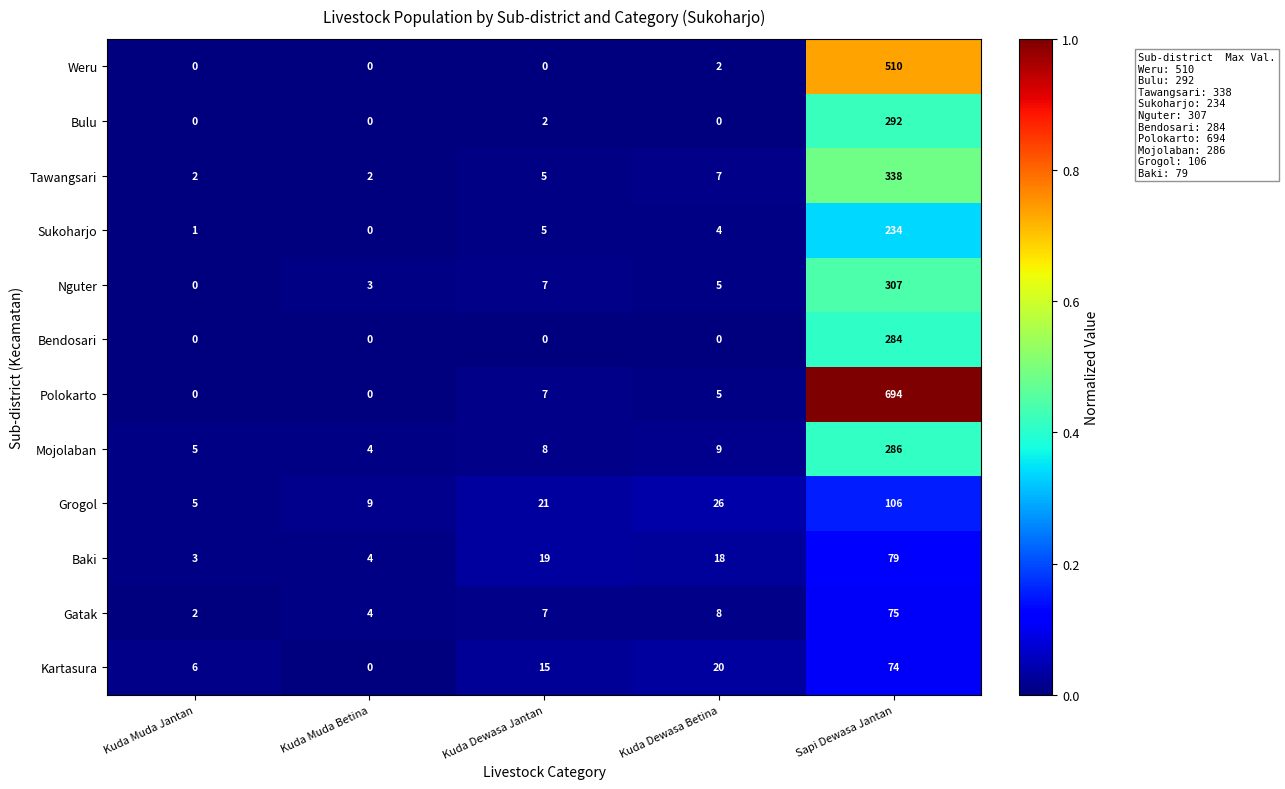

At which label is Kartasura closest to 37?

Kuda Dewasa Betina